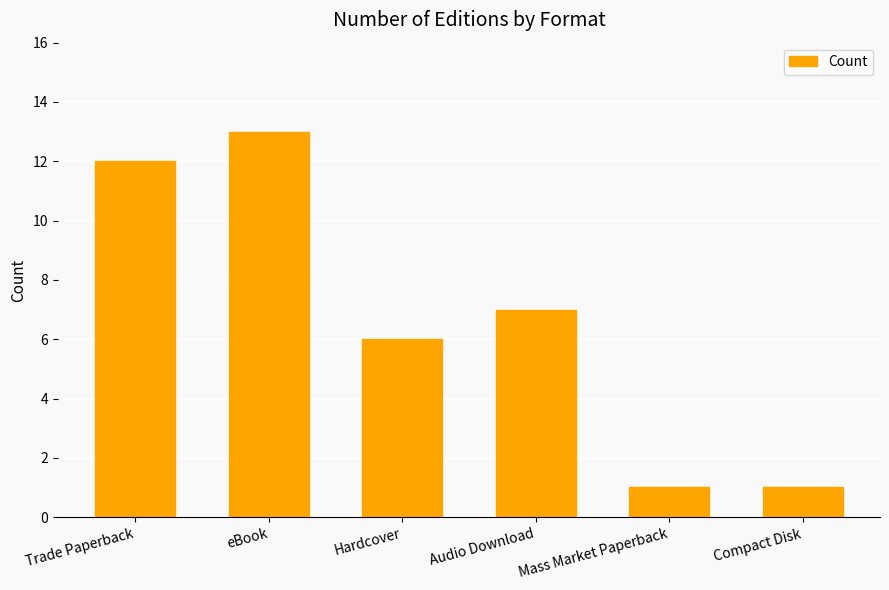

Where is the data nearest to the value 7?

Audio Download